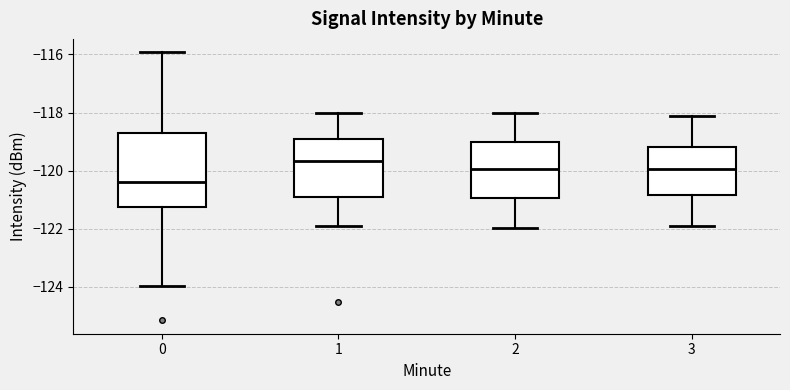

Where does the lower whisker of the box at x = 2 end on the y-axis? The values are not printed on the chart, so give them approximately, as read against the axis.

-122.0